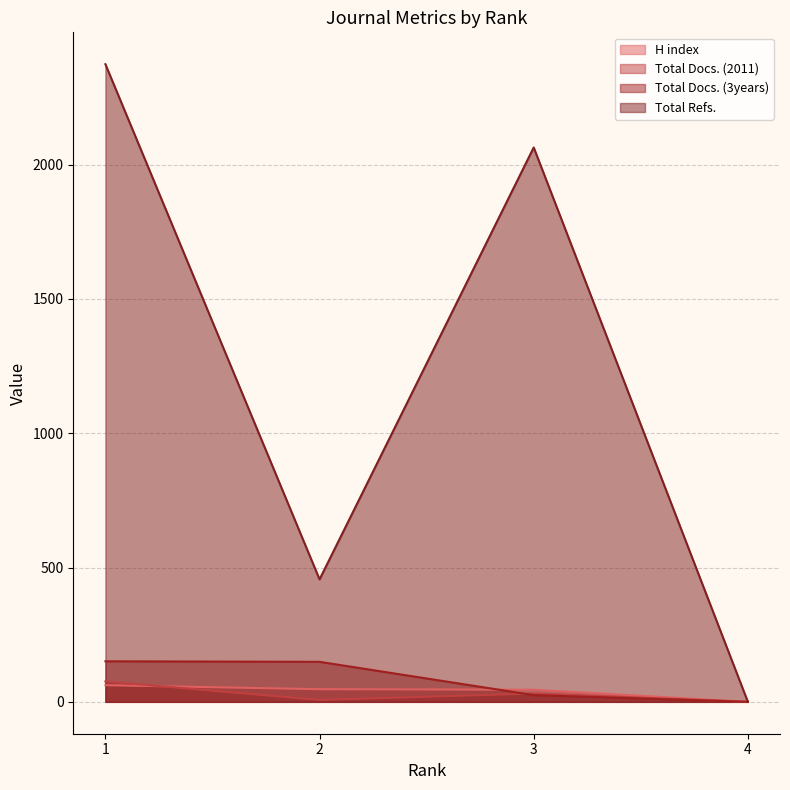

True or false: H index and Total Refs. cross at least once.

False